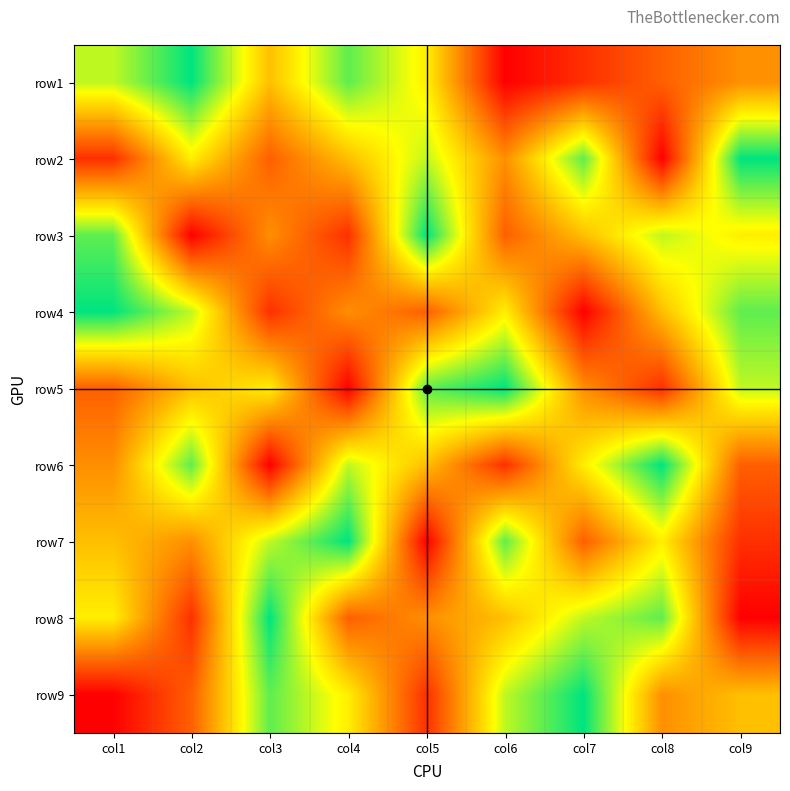

At col6, list the series in order from smallest to largest.

row1, row6, row3, row2, row8, row4, row9, row7, row5